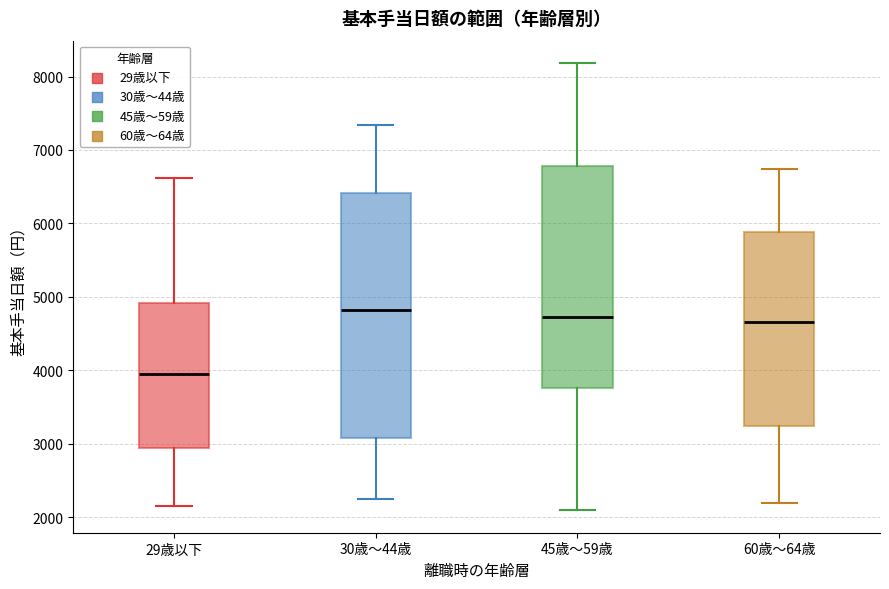

Where is the lower edge of the box for 45歳～59歳 on the y-axis? The values are not printed on the chart, so give them approximately, as read against the axis.

3800